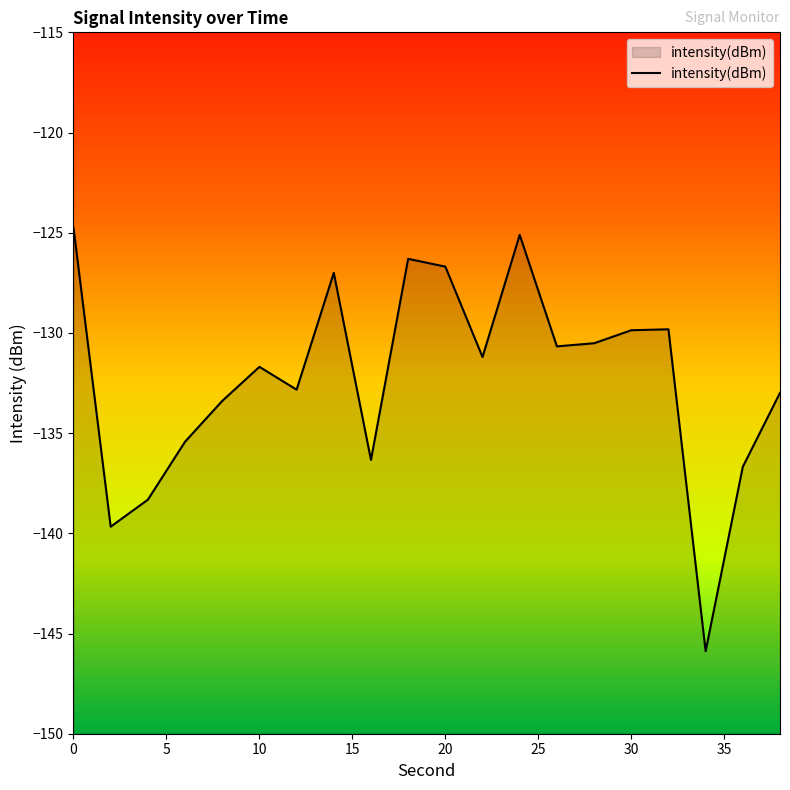

How many lines are shown in the chart?

1